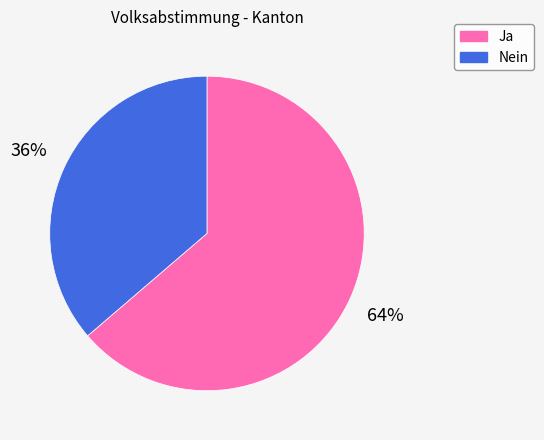

The Nein slice represents 30% of the pie. True or false?

False